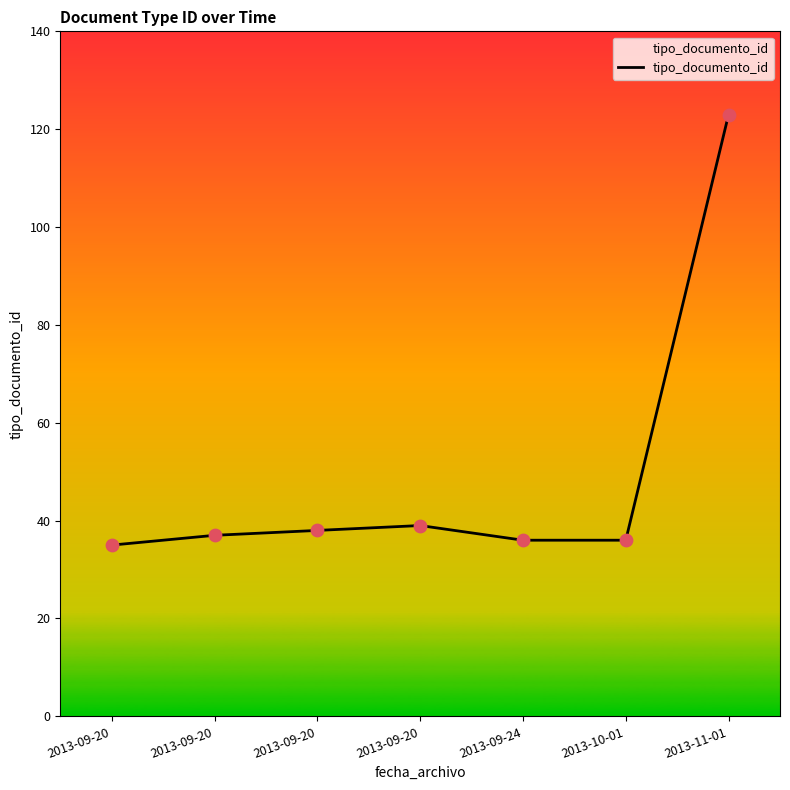

What is the change in value from 2013-09-20 to 2013-11-01?

+84